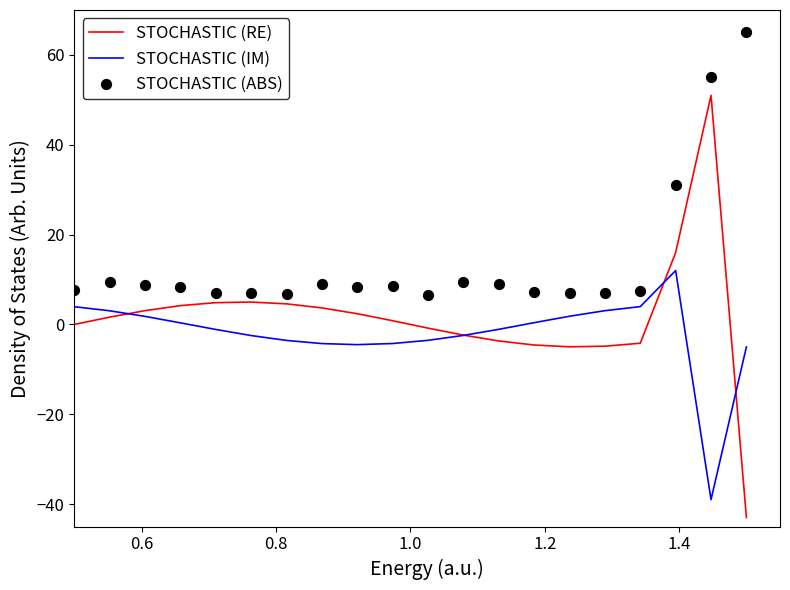

Which series reaches the minimum Y coordinate?

STOCHASTIC (RE)